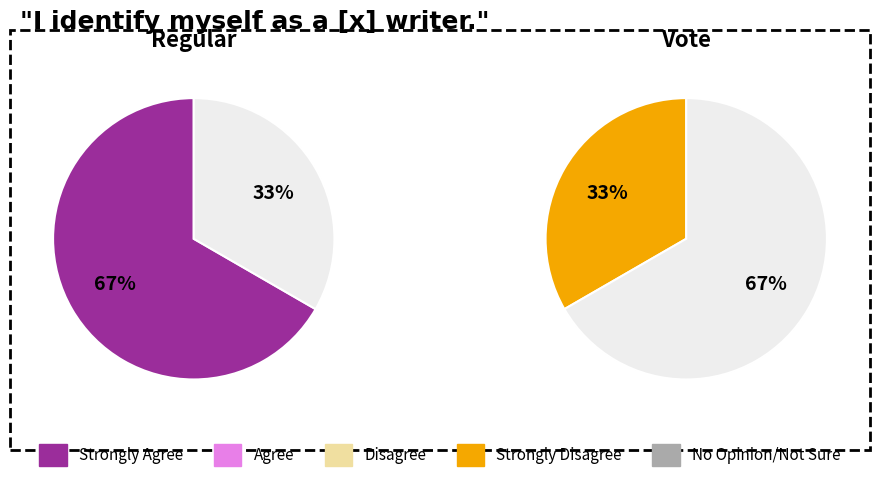

What percentage is NOT represented by Regular?

33.3%